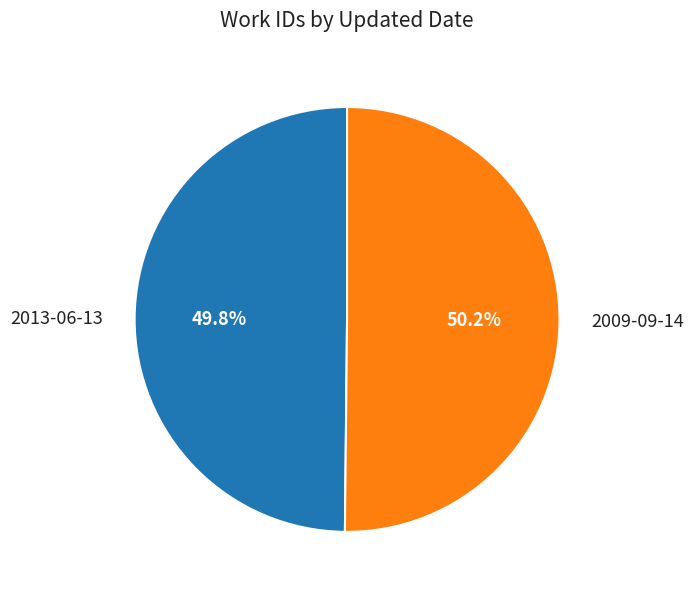

Is the sum of 2009-09-14 and 2013-06-13 greater than half?

Yes